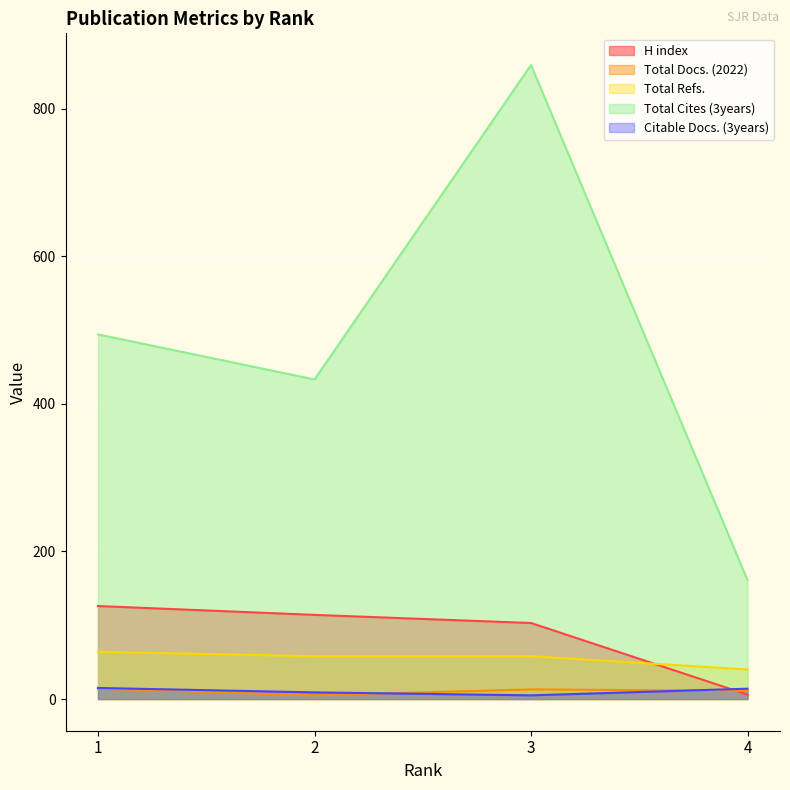

True or false: Citable Docs. (3years) and Total Refs. intersect in this chart.

False